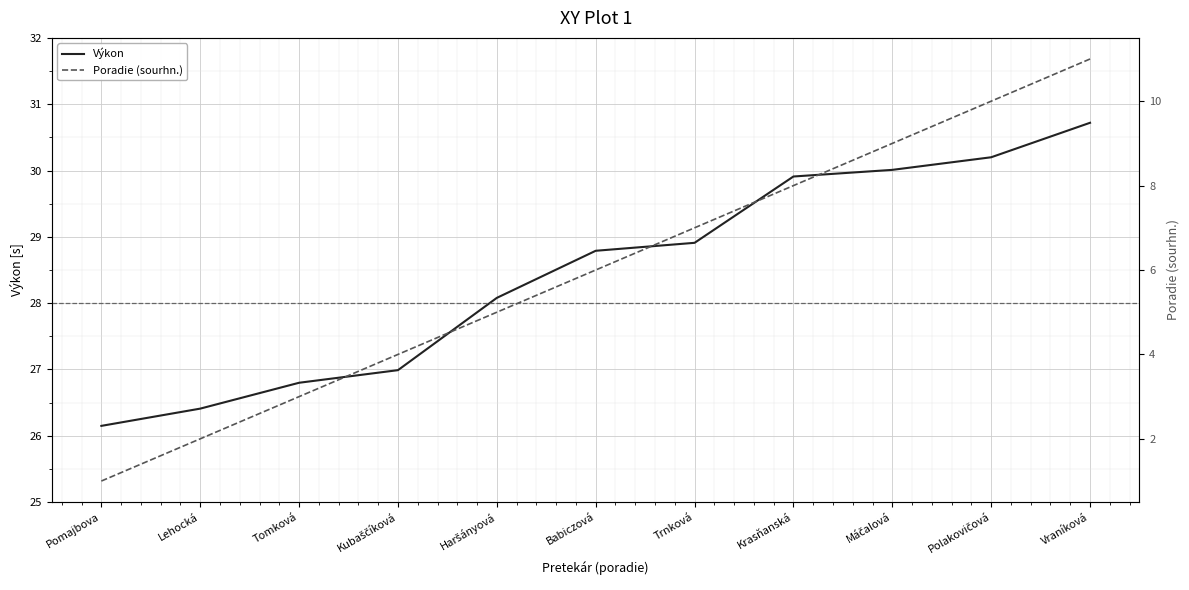

Where does the Poradie (sourhn.) series first go above 6?

Trnková